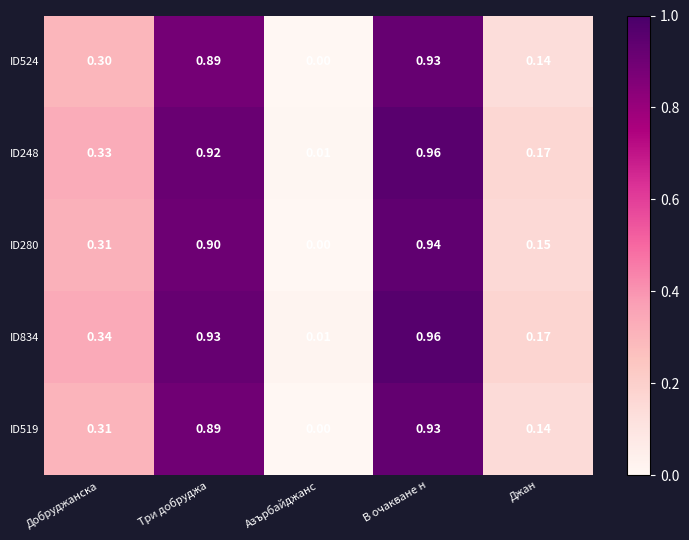

List the labels in order of ID834 value, largest first.

В очакване н, Три добруджа, Добруджанска, Джан, Азърбайджанс